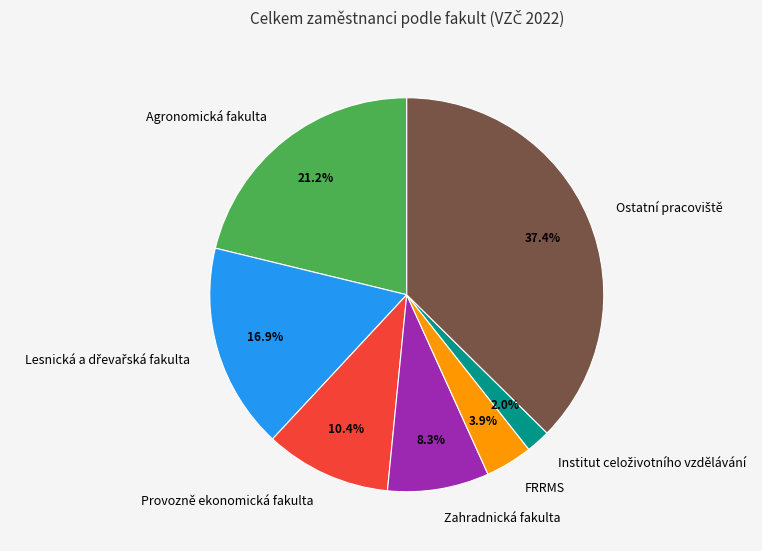

Is there any slice that represents more than half of the pie?

No